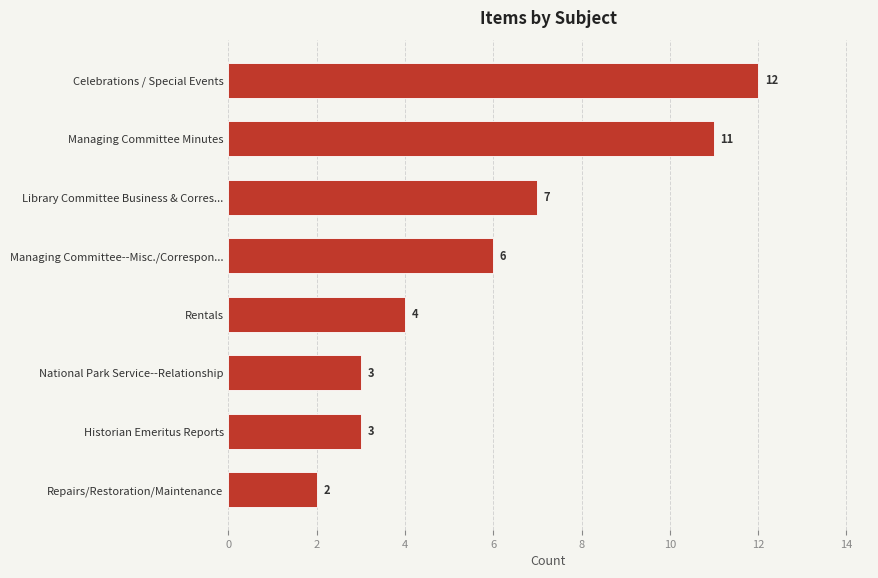

Reading bottom to top, what are all the values shown in this chart?

2	3	3	4	6	7	11	12